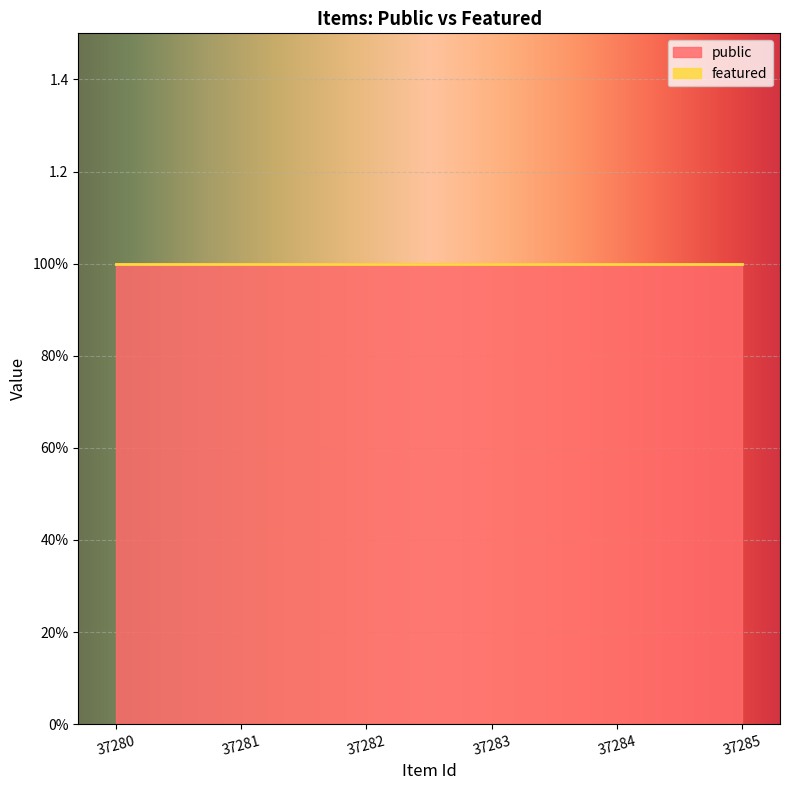

Which series has the widest spread of values?

public